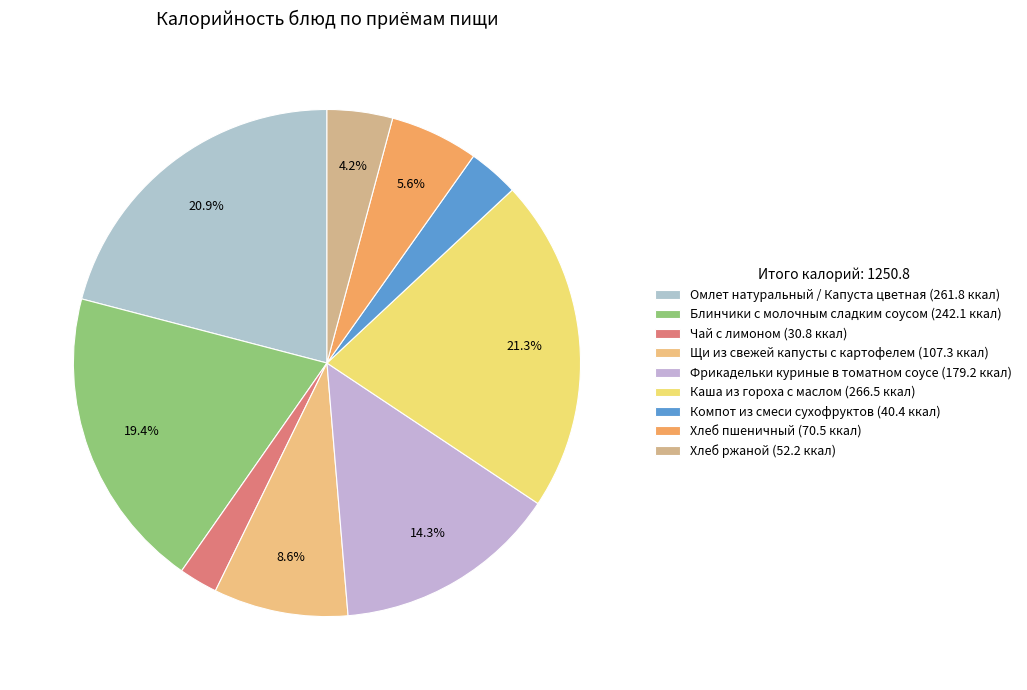

Is there a majority slice in this chart?

No